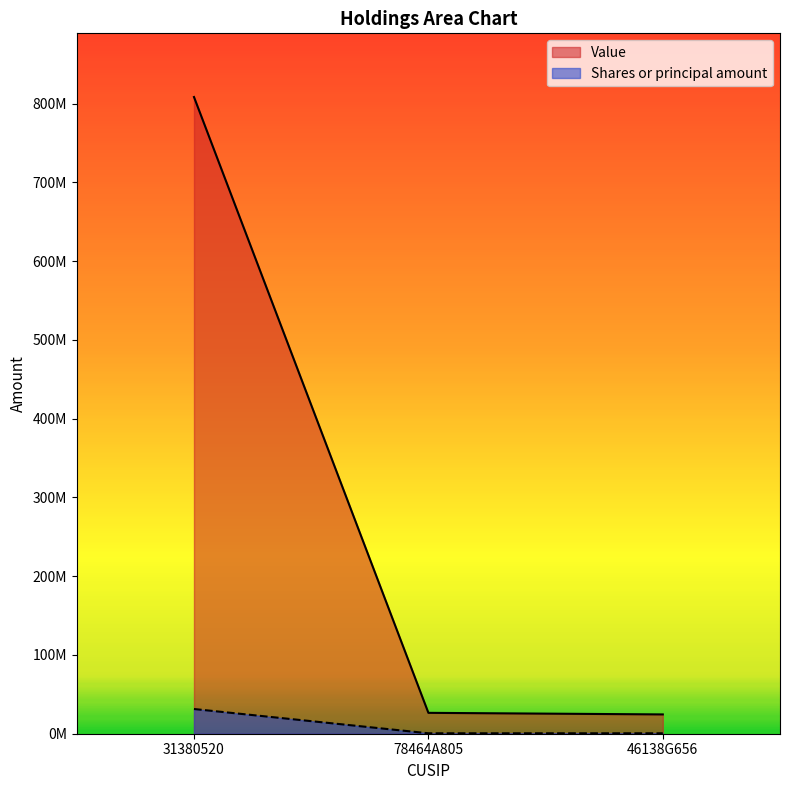

At 31380520, list the series in order from smallest to largest.

Shares or principal amount, Value